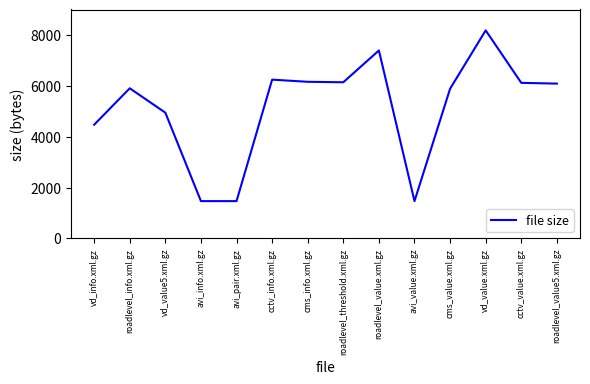

What is the change in value from roadlevel_value.xml.gz to cms_value.xml.gz?

-1505